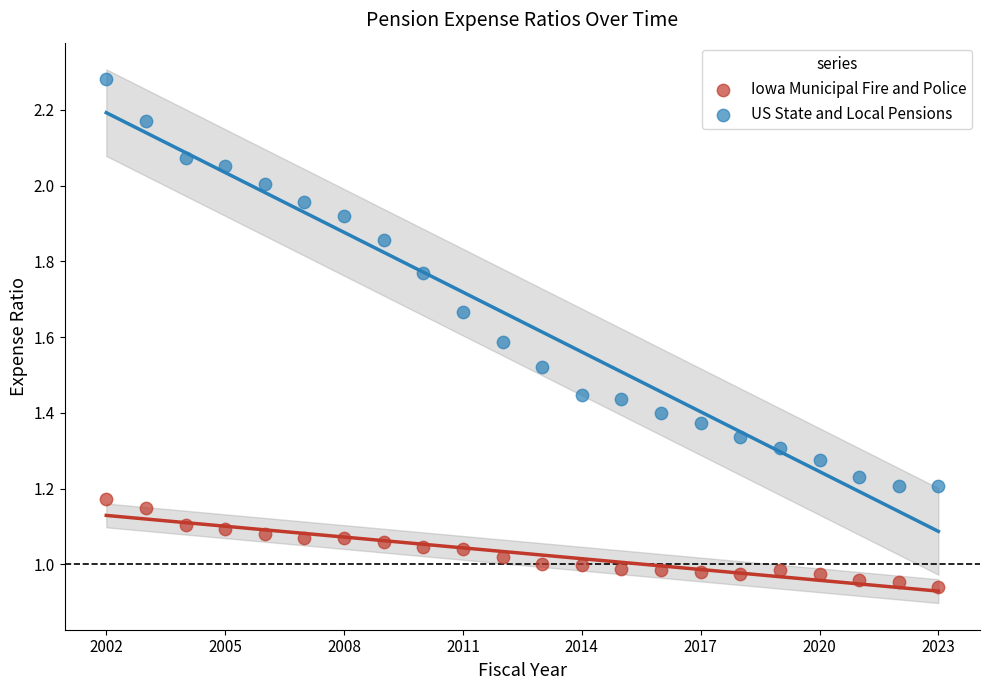

What are all the series names shown in the legend?

Iowa Municipal Fire and Police, US State and Local Pensions